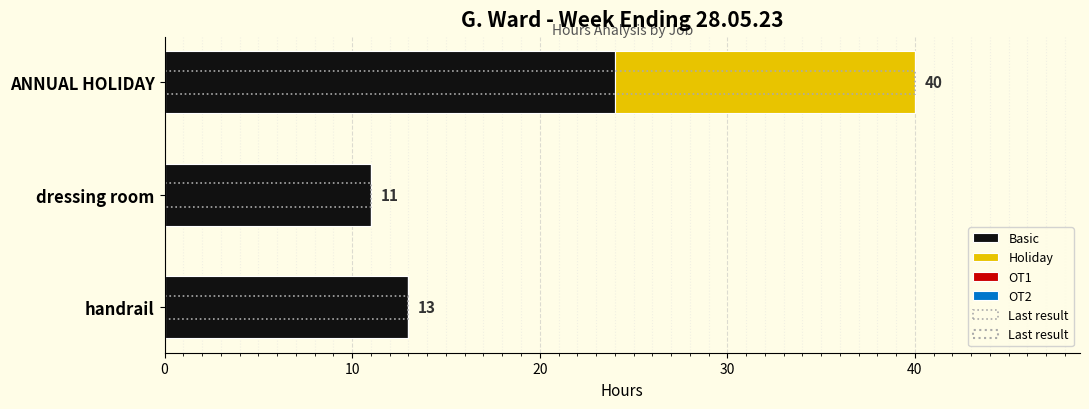

At 0, list the series in order from largest to smallest.

Basic, Holiday, OT1, OT2